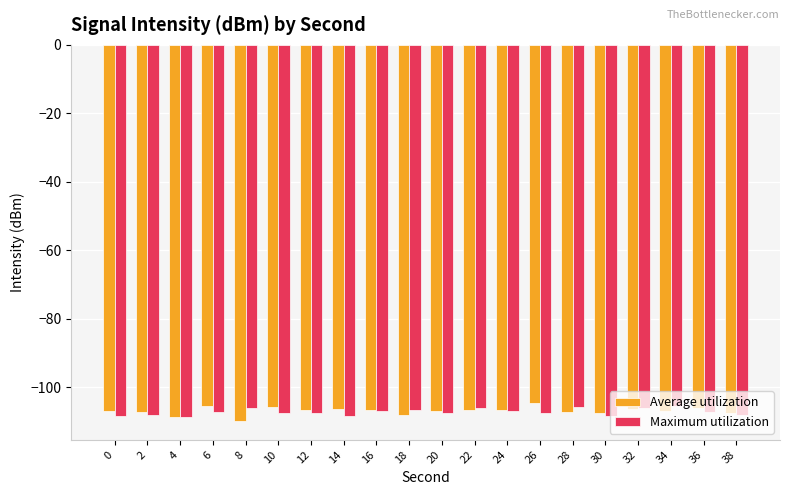

What is the difference between the maximum and minimum values in the Maximum utilization series?

3.2